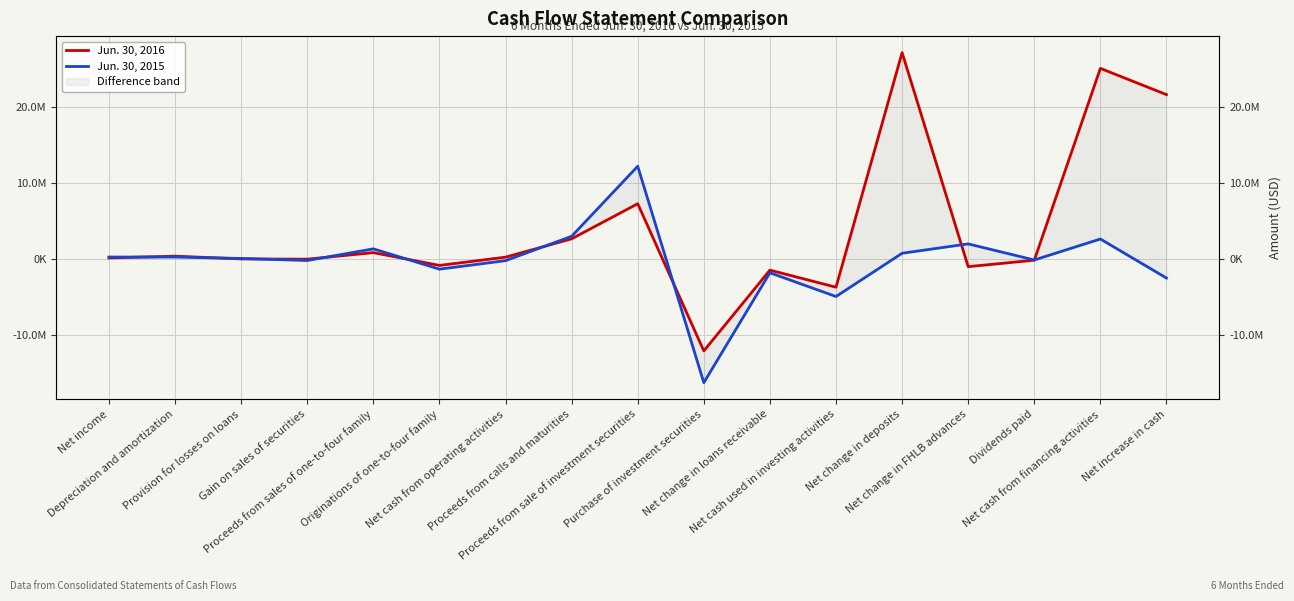

Is it true that Jun. 30, 2015 equals -16287683 at Purchase of investment securities?

True